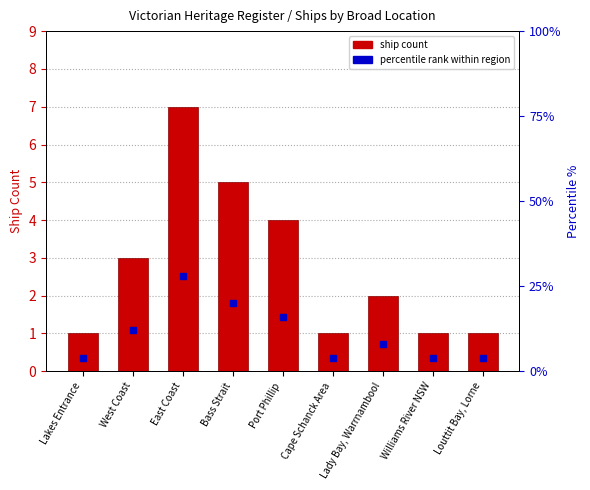

Which series has the largest total across all categories?

percentile rank